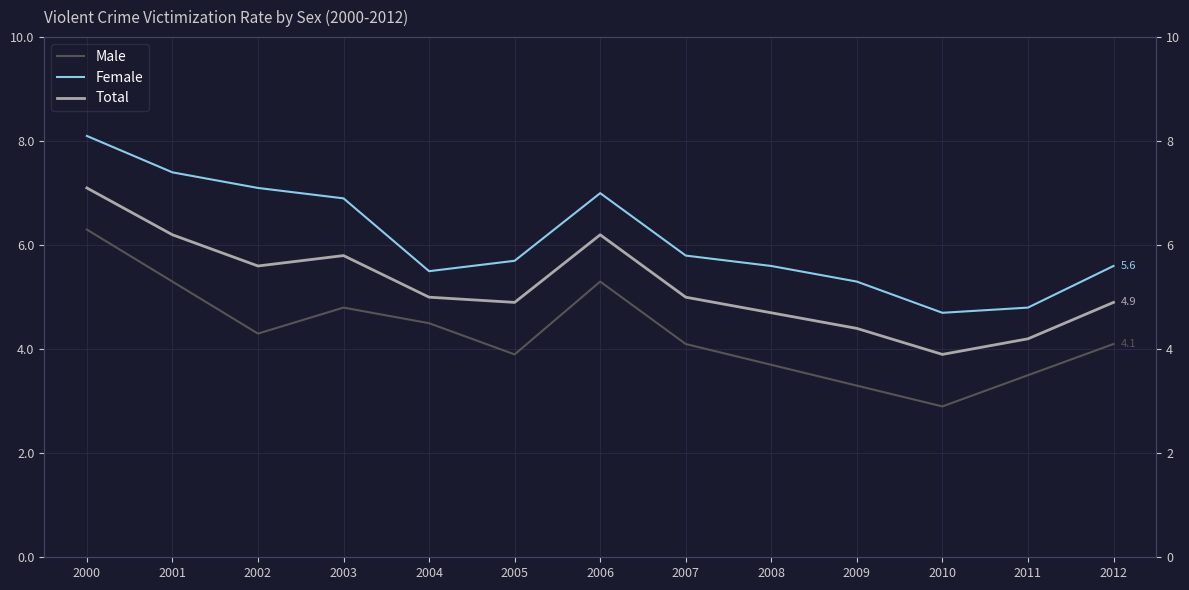

List the series in order of their overall mean, highest first.

Female, Total, Male